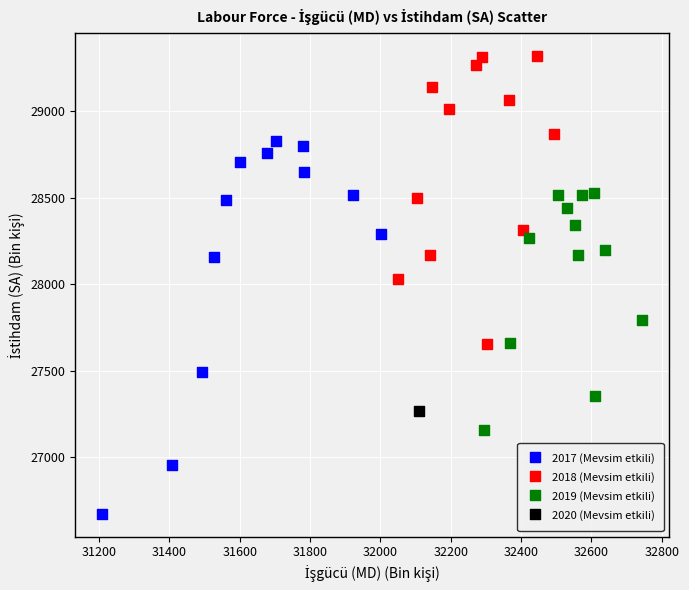

What are all the series names shown in the legend?

2017 (Mevsim etkili), 2018 (Mevsim etkili), 2019 (Mevsim etkili), 2020 (Mevsim etkili)